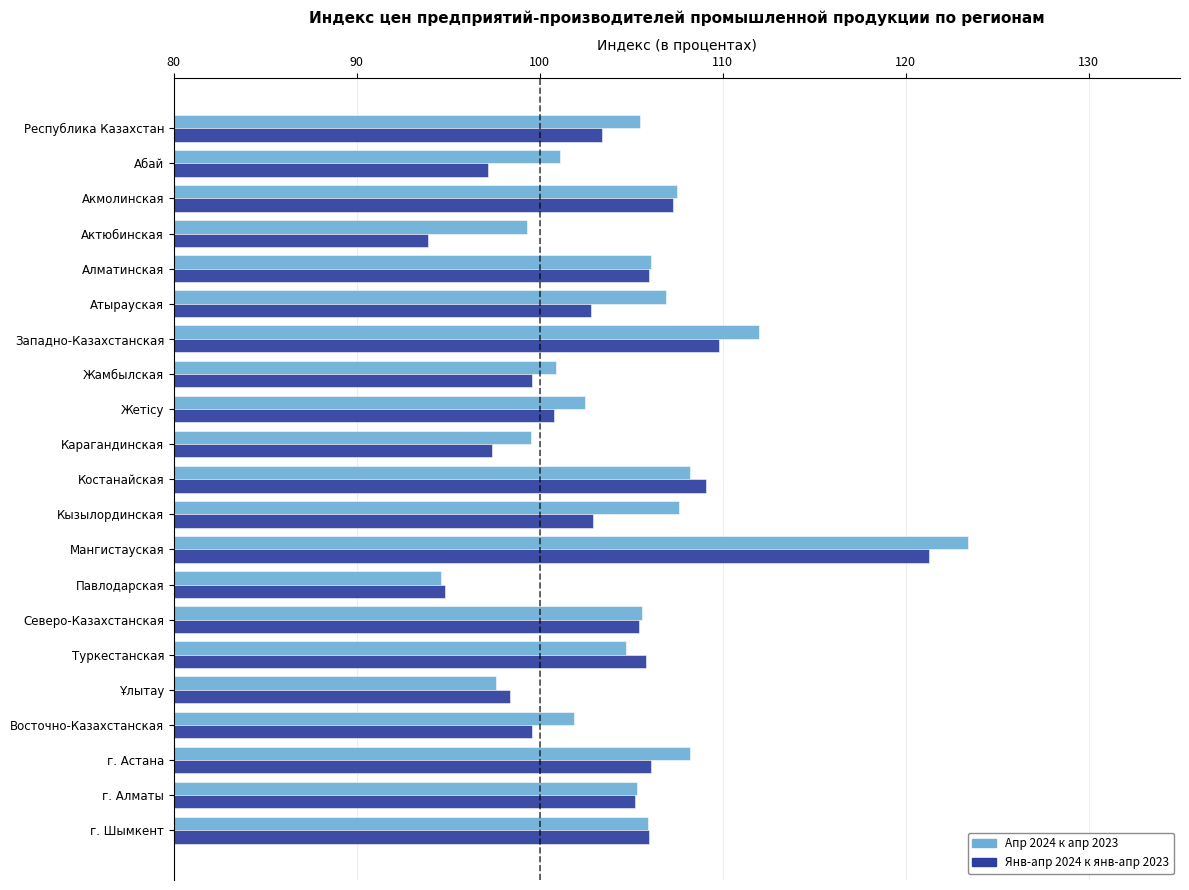

At Кызылординская, list the series in order from largest to smallest.

Апр 2024 к апр 2023, Янв-апр 2024 к янв-апр 2023